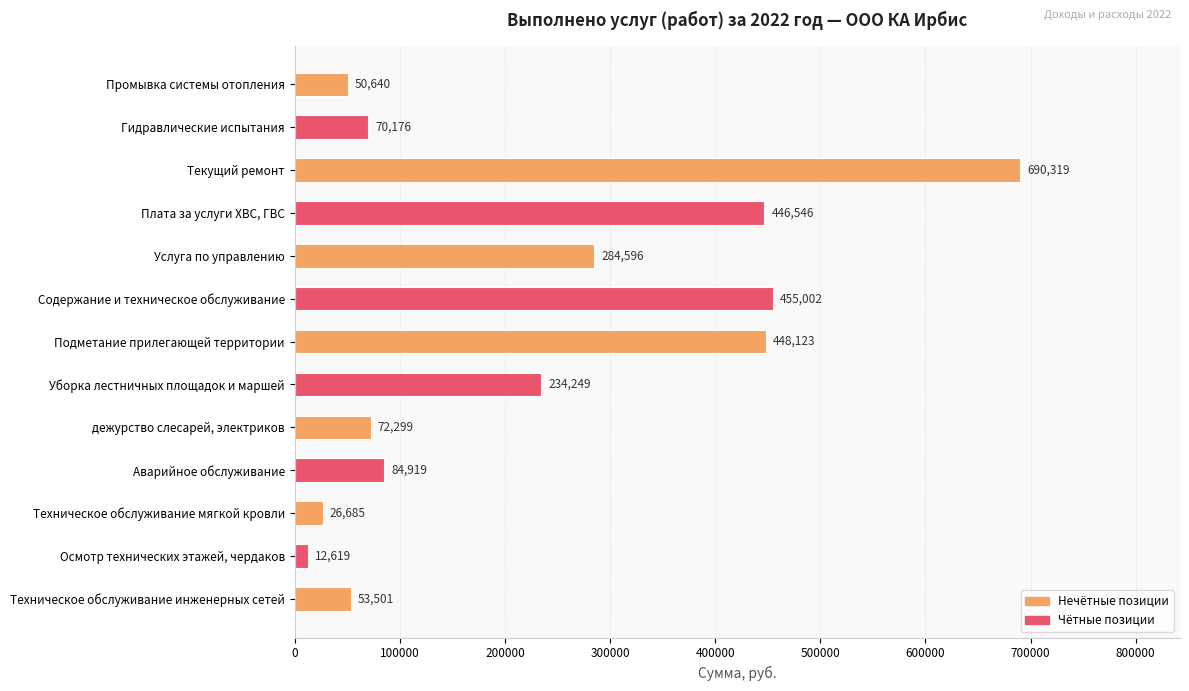

Approximately how many times larger is the value at дежурство слесарей, электриков compared to Аварийное обслуживание?

0.9